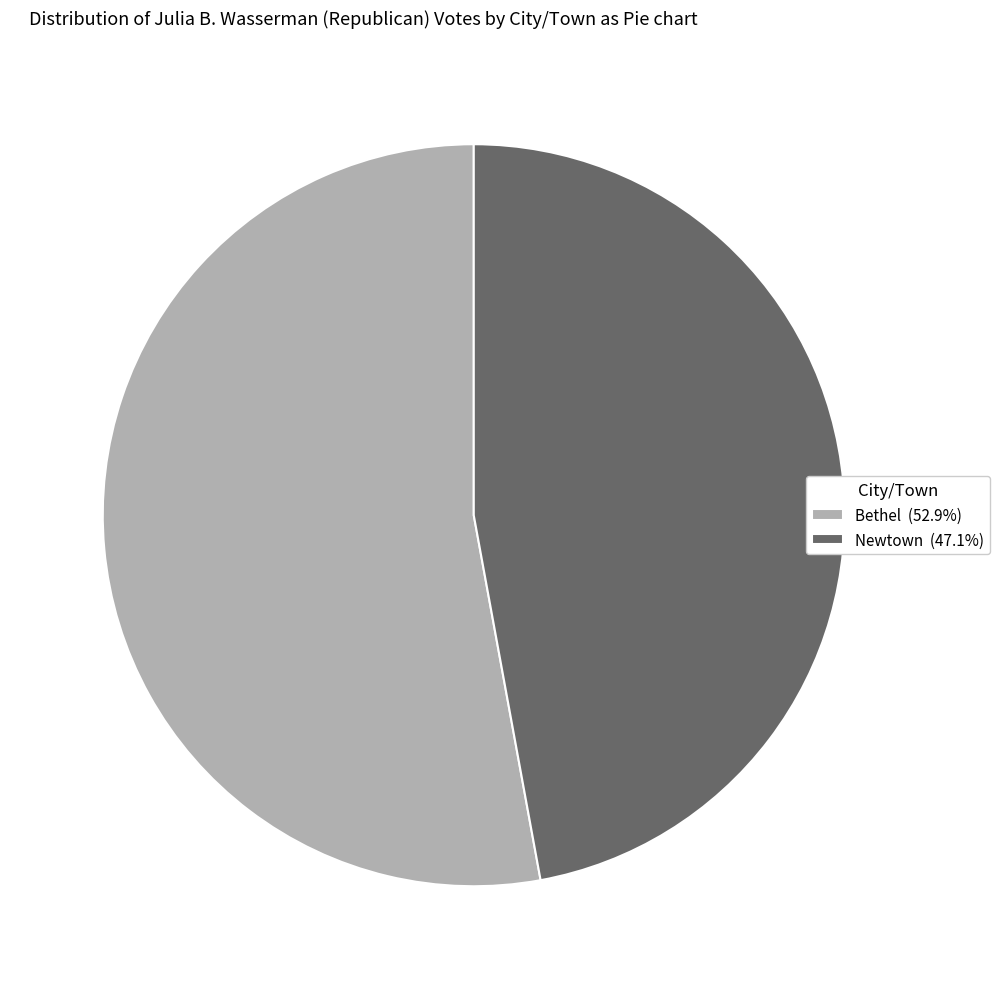

Combined, do Newtown (47.1%) and Bethel (52.9%) account for over 50%?

Yes